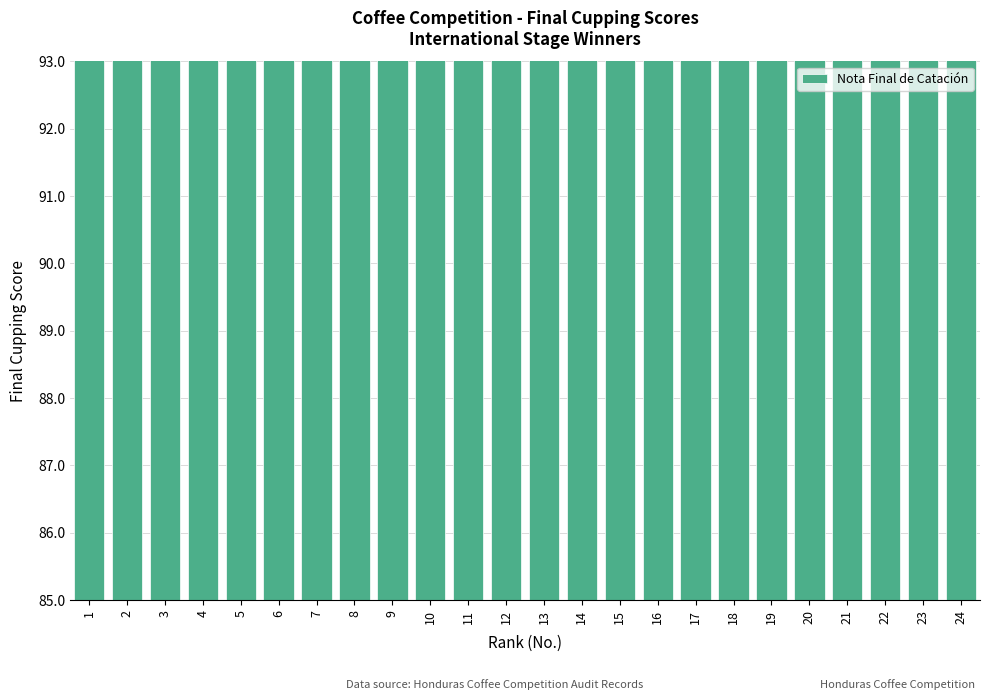

At which label does the data first exceed 87?

1